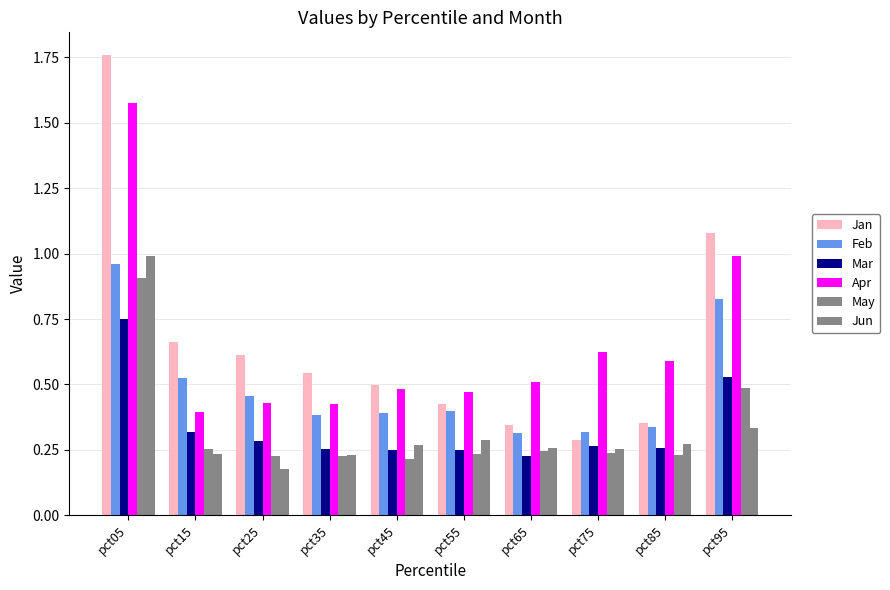

What is the total value across all series at pct15?

2.4